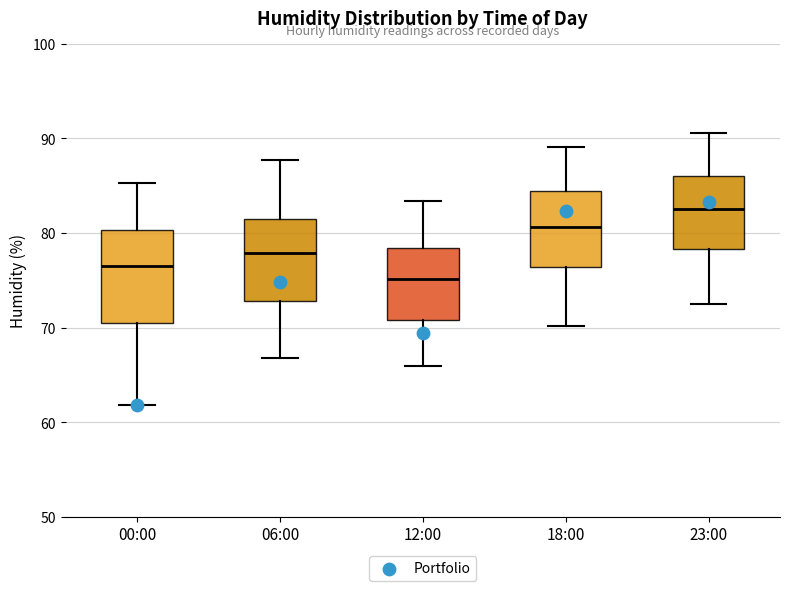

Reading left to right, read every box against the y-axis: the position of its median line, the range the box covers, and the ends of its whiskers. The values are not printed on the chart, so give them approximately, as read against the axis.

00:00: median 77, box 71 to 80, whiskers 62 to 85
06:00: median 78, box 73 to 81, whiskers 67 to 88
12:00: median 75, box 71 to 78, whiskers 66 to 83
18:00: median 81, box 76 to 84, whiskers 70 to 89
23:00: median 83, box 78 to 86, whiskers 73 to 91